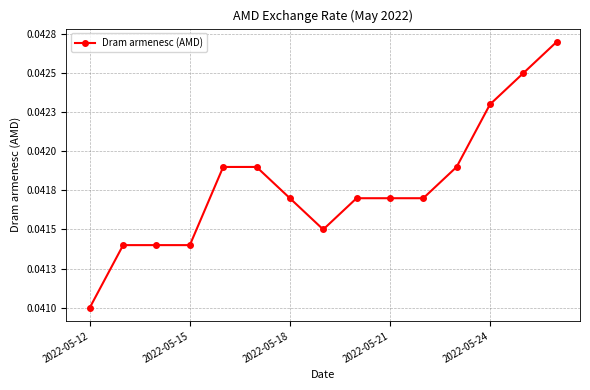

Is this an area chart (filled region under the line)?

No